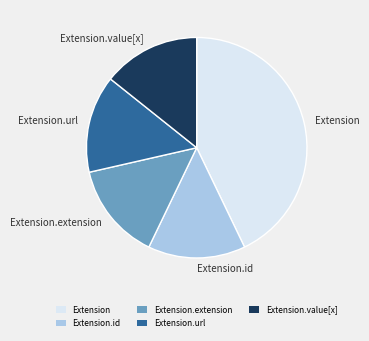

Is Extension.value[x] the majority of the pie?

No